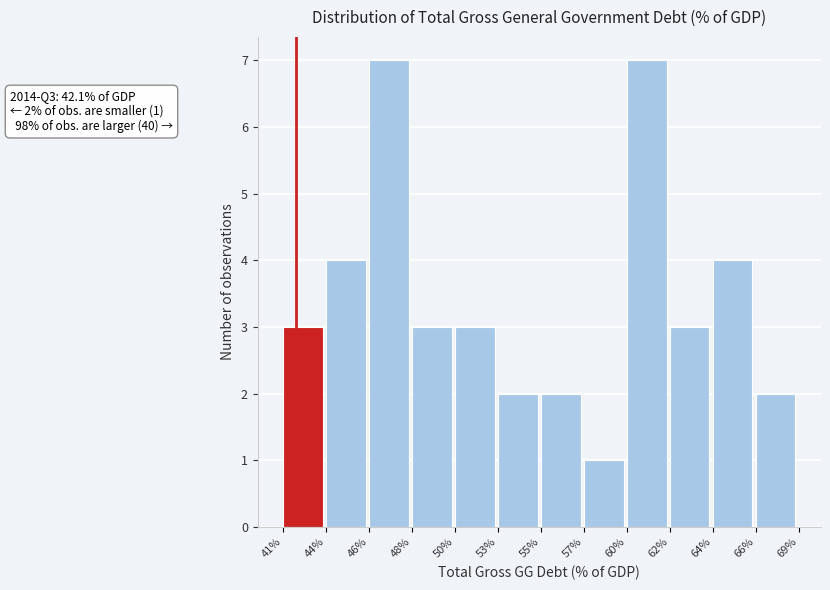

Reading left to right, transcribe all the data shown in this chart.

3	4	7	3	3	2	2	1	7	3	4	2